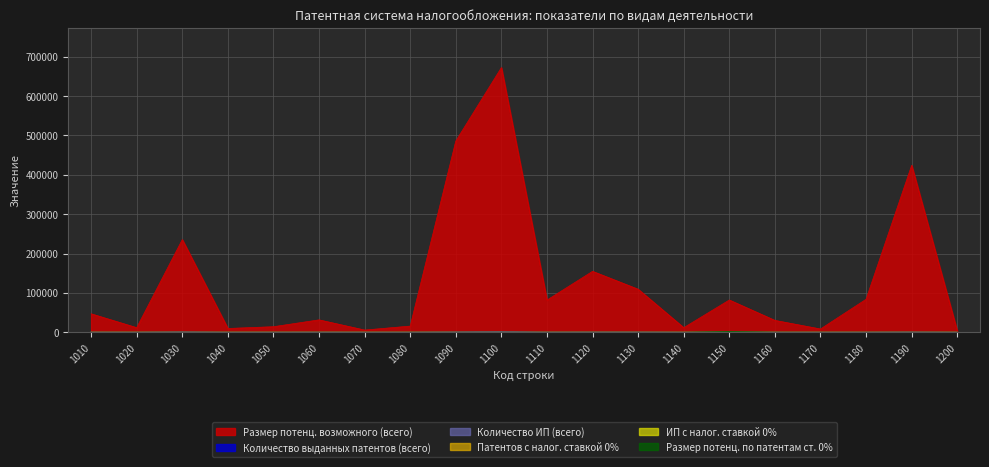

Which series has the largest range (max minus min)?

Размер потенц. возможного (всего)